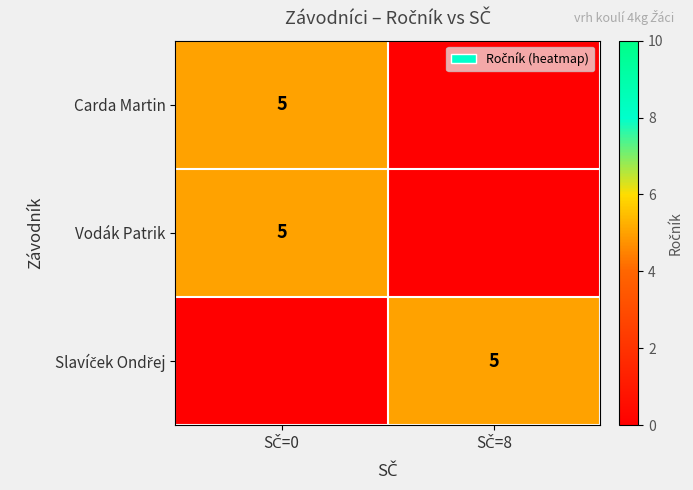

Between SČ=8 and SČ=0, which is larger?

SČ=0